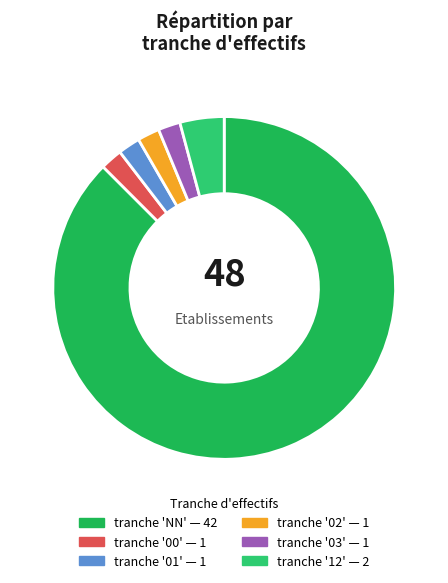

Count the number of slices in the pie.

6